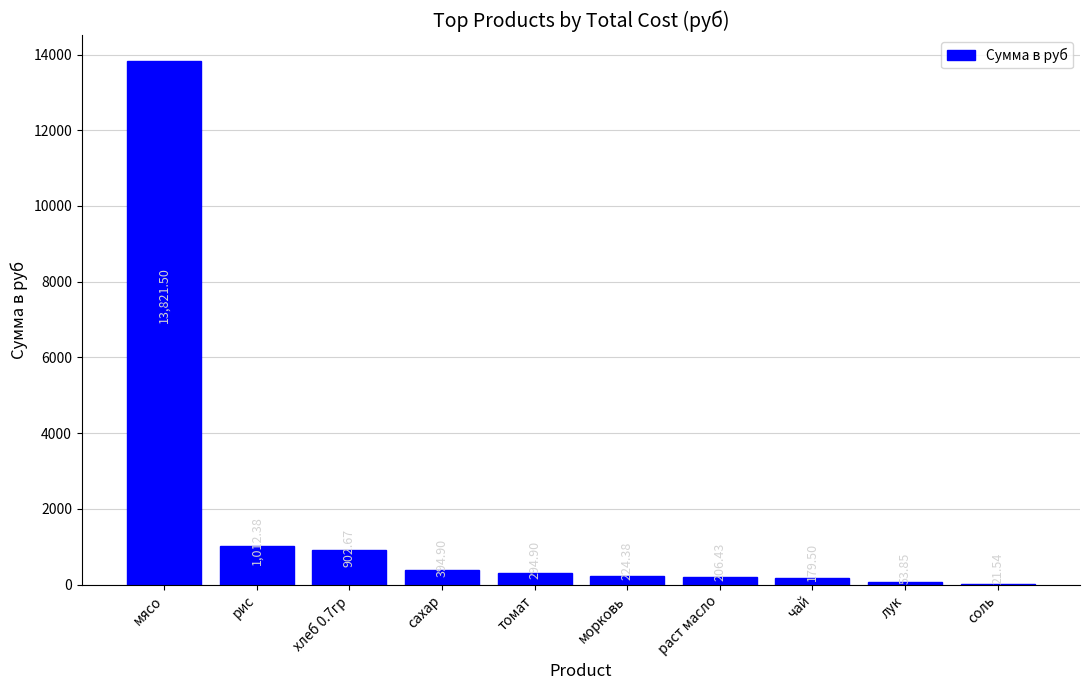

What is the sum of all values?

17112.0